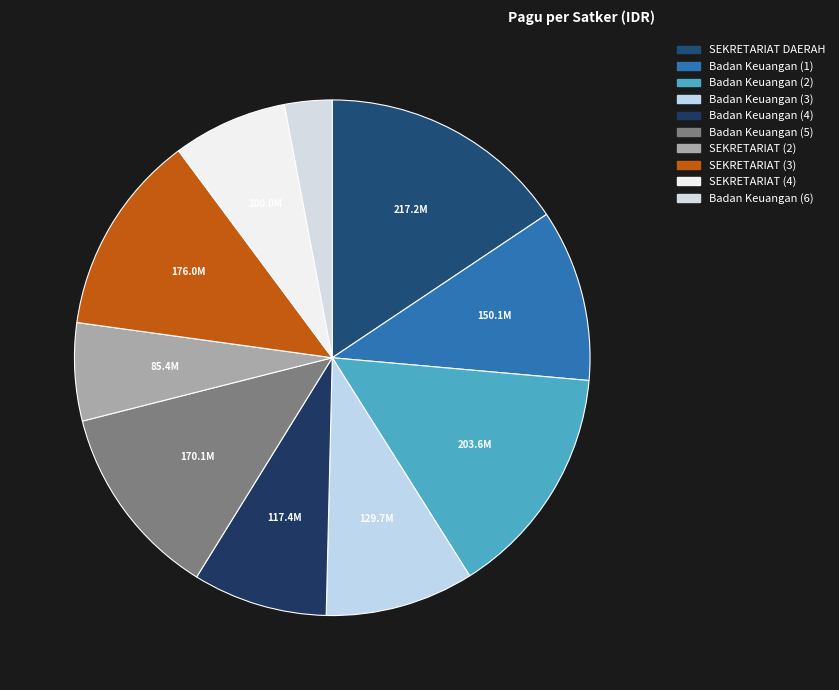

Count the number of slices in the pie.

10